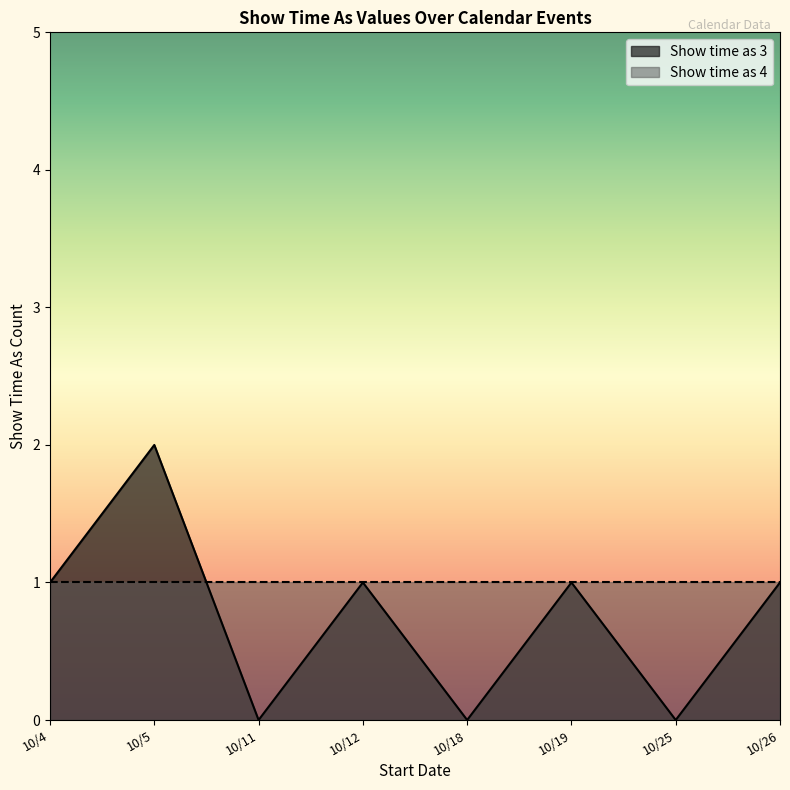

Between 10/5 and 10/11, which series saw the biggest shift?

Show time as 3